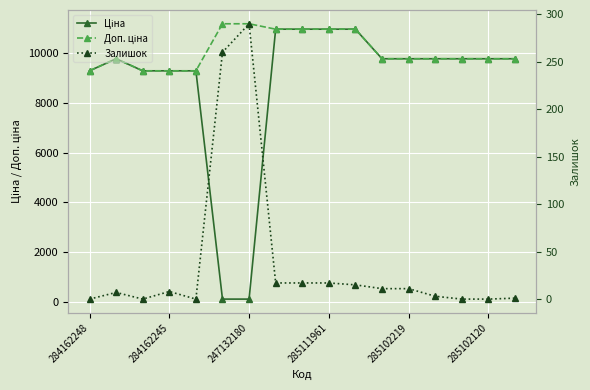

True or false: Залишок and Ціна cross at least once.

True